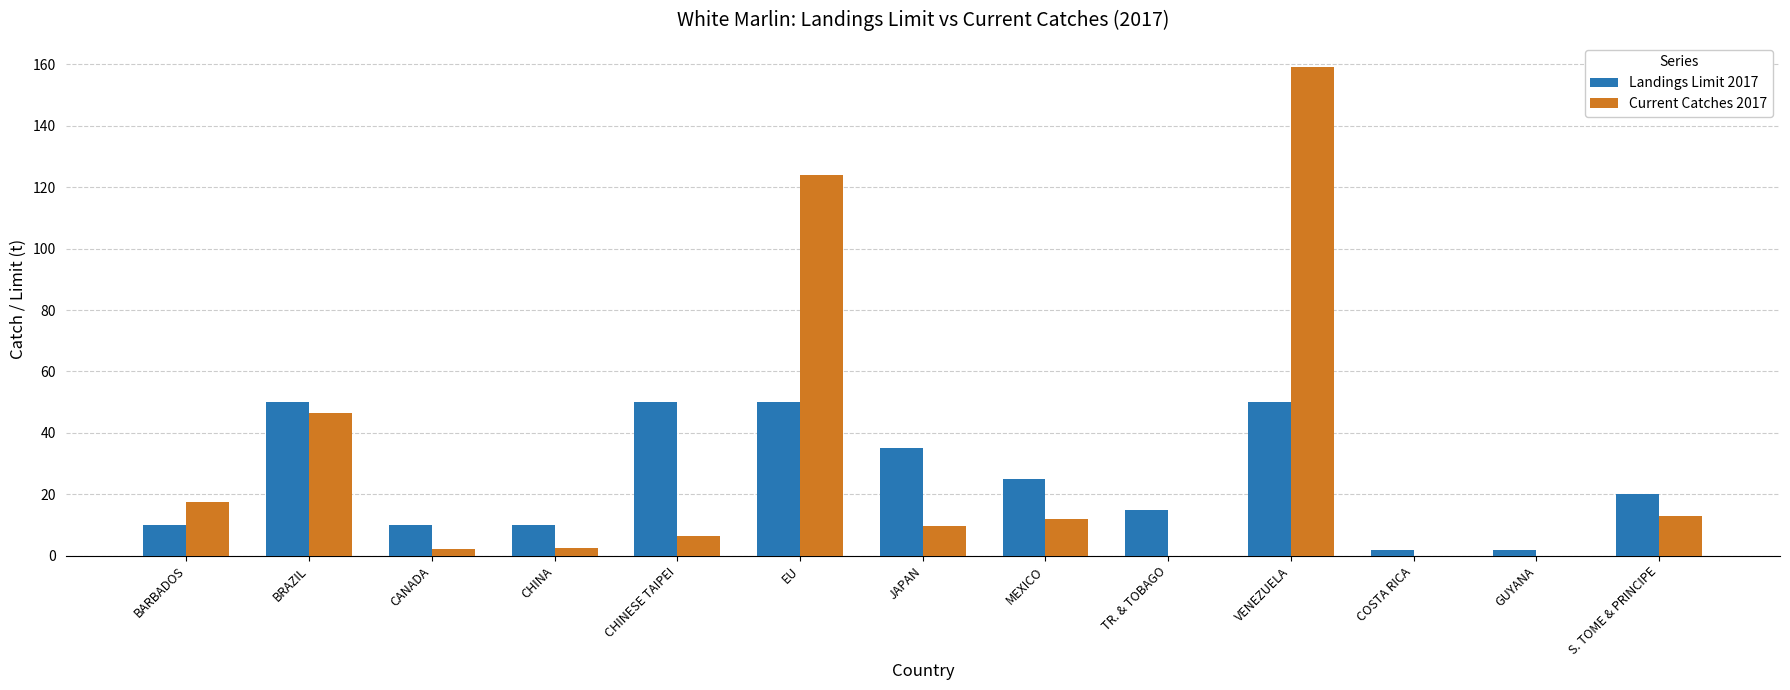

How many groups of bars are there?

13